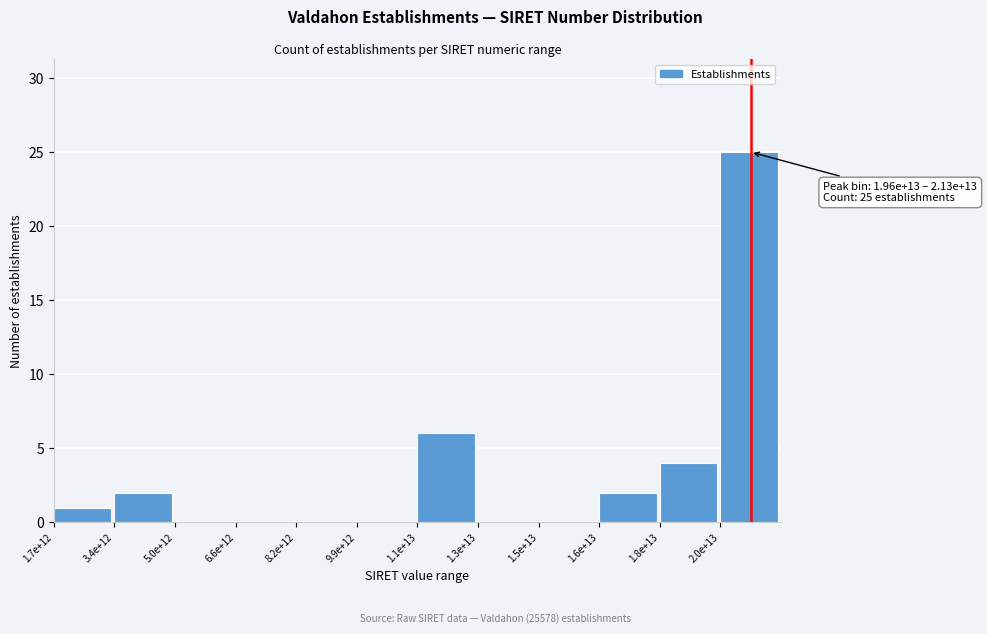

Reading left to right, extract all data points from this chart.

1.7e+12=1	3.4e+12=2	5.0e+12=0	6.6e+12=0	8.2e+12=0	9.9e+12=0	1.1e+13=6	1.3e+13=0	1.5e+13=0	1.6e+13=2	1.8e+13=4	2.0e+13=25